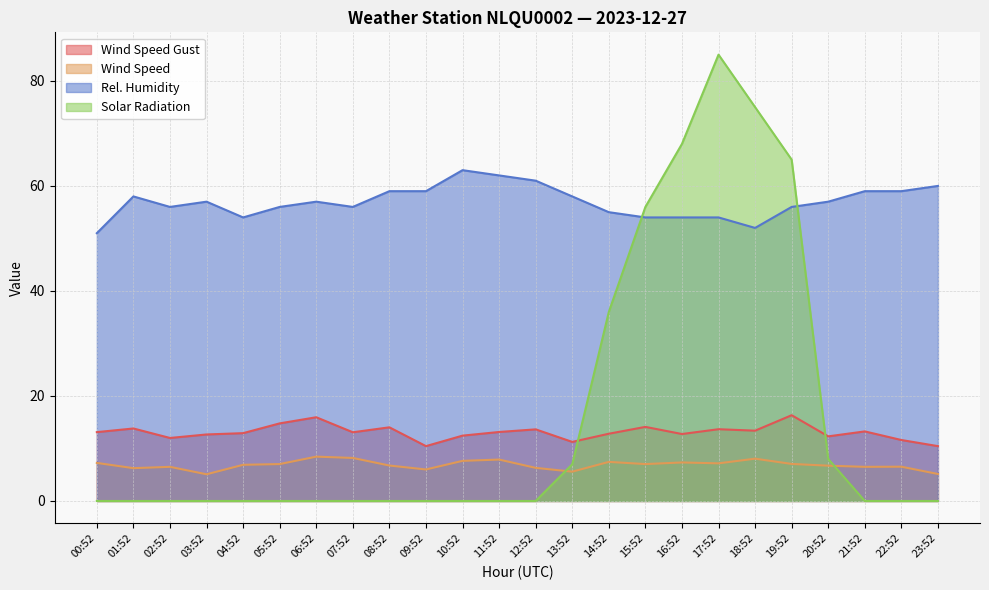

Reading left to right, extract all data points from this chart.

WIND_SPEED: 13.1	13.8	12.0	12.7	12.9	14.8	15.9	13.1	14.0	10.4	12.4	13.1	13.6	11.2	12.8	14.1	12.8	13.7	13.4	16.3	12.3	13.2	11.6	10.4
WIND_SPEED_raw: 7.2	6.2	6.5	5.1	6.9	7.0	8.4	8.2	6.8	6.0	7.6	7.9	6.3	5.6	7.4	7.0	7.3	7.2	8.1	7.1	6.7	6.5	6.5	5.1
REL_HUMIDITY: 51.0	58.0	56.0	57.0	54.0	56.0	57.0	56.0	59.0	59.0	63.0	62.0	61.0	58.0	55.0	54.0	54.0	54.0	52.0	56.0	57.0	59.0	59.0	60.0
PYR_SOLAR: 0.0	0.0	0.0	0.0	0.0	0.0	0.0	0.0	0.0	0.0	0.0	0.0	0.0	7.0	36.0	56.0	68.0	85.0	75.0	65.0	8.0	0.0	0.0	0.0